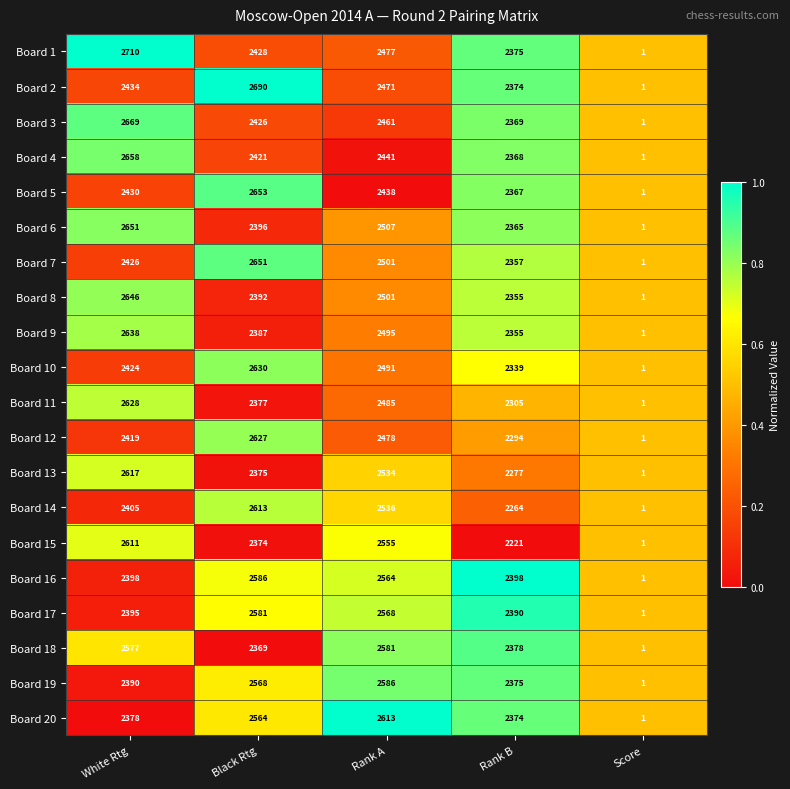

What is the difference between the second highest and minimum values in the Board 3 series?

2460